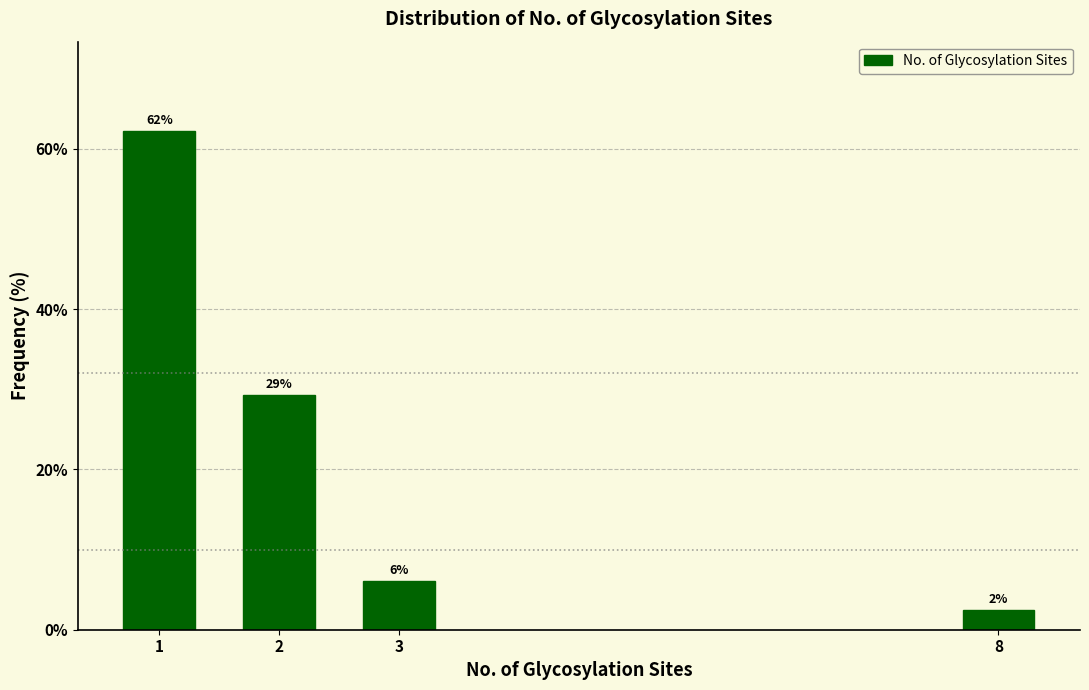

Does the chart contain any negative values?

No